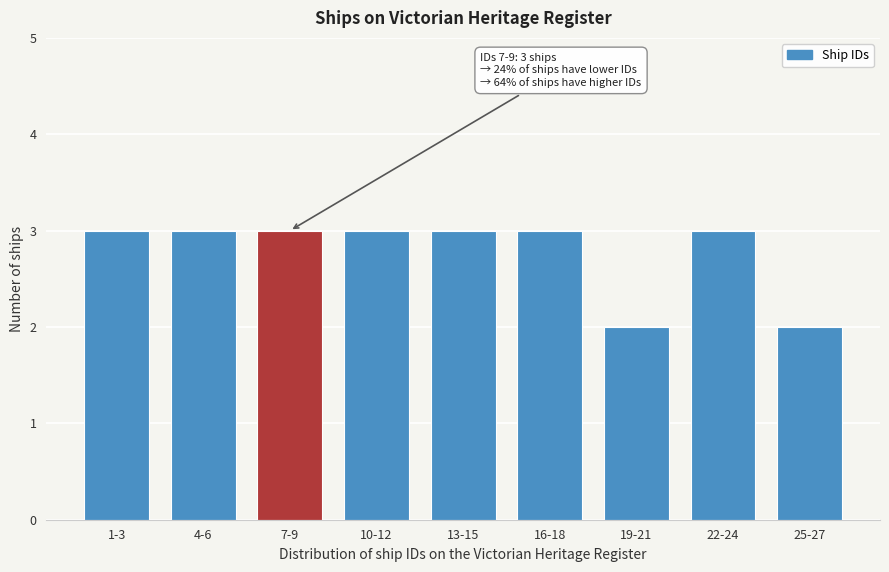

Reading left to right, transcribe all the data shown in this chart.

3	3	3	3	3	3	2	3	2